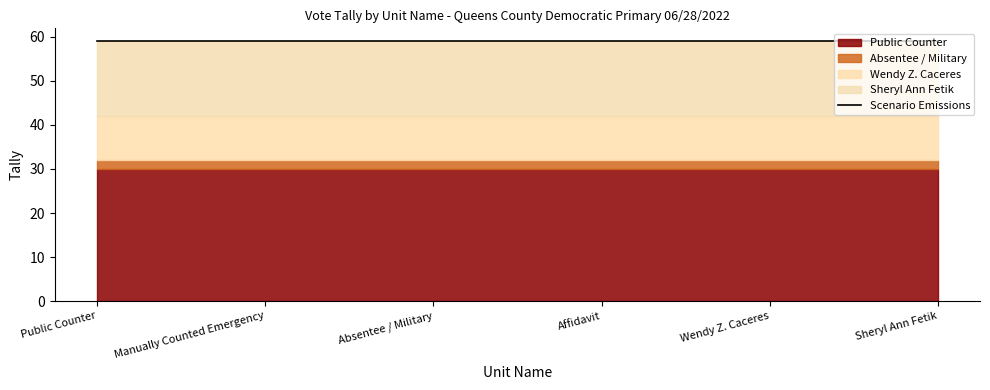

True or false: Wendy Z. Caceres and Absentee / Military cross at least once.

False